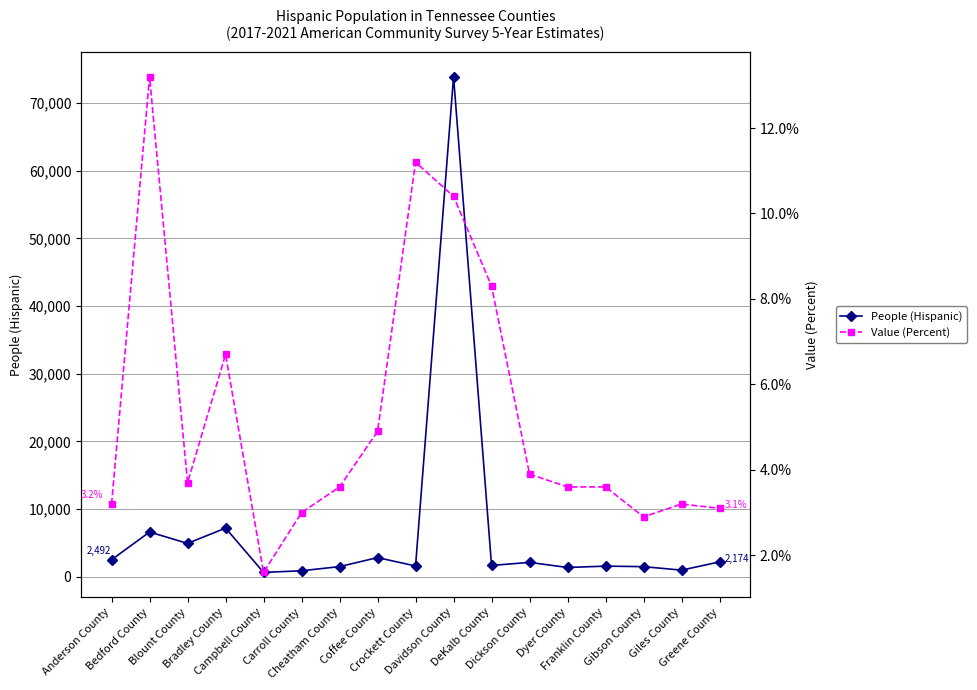

True or false: Value (Percent) has more than 2 points higher than both neighbors.

True